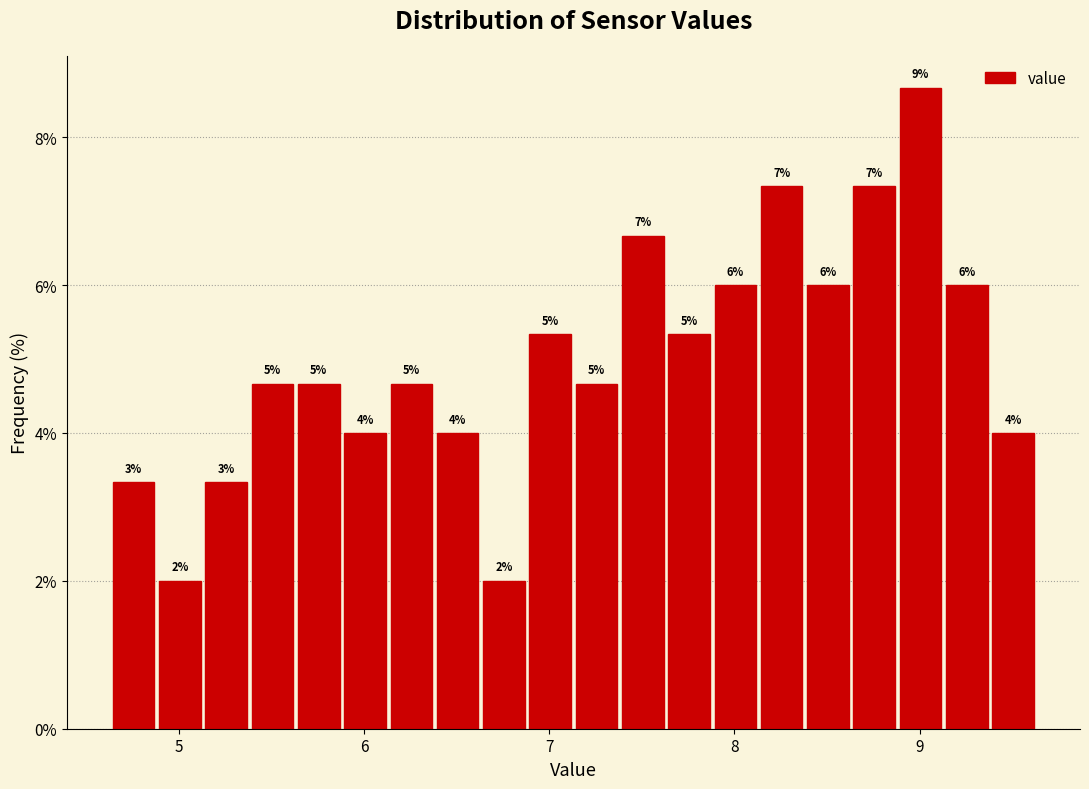

Around what value on the x-axis is the tallest bar? Give the approximate position of its centre, as read against the axis.

9.0